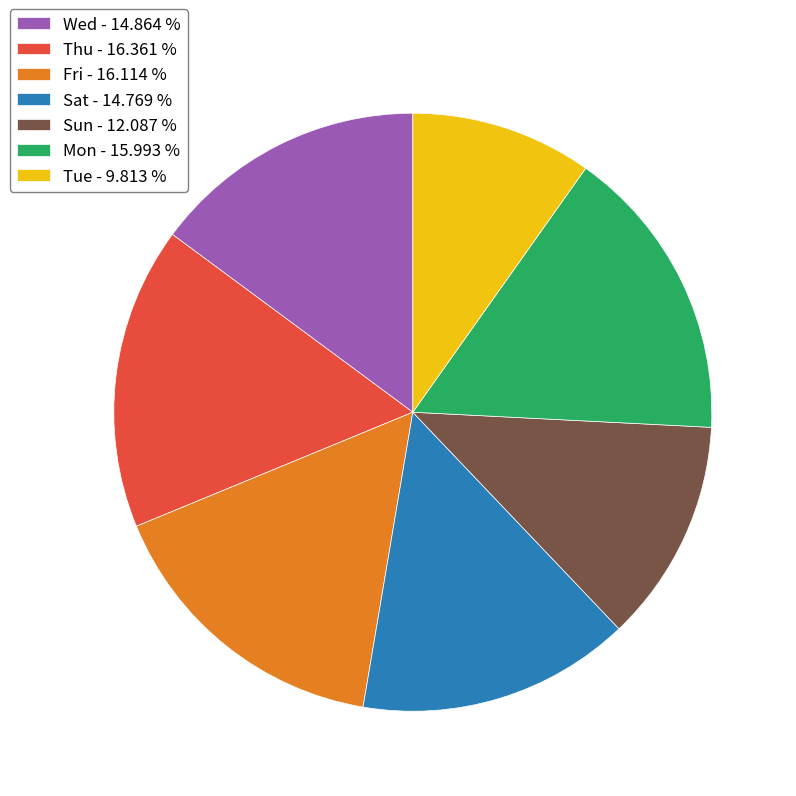

Is the sum of Tue - 9.813 % and Fri - 16.114 % greater than half?

No